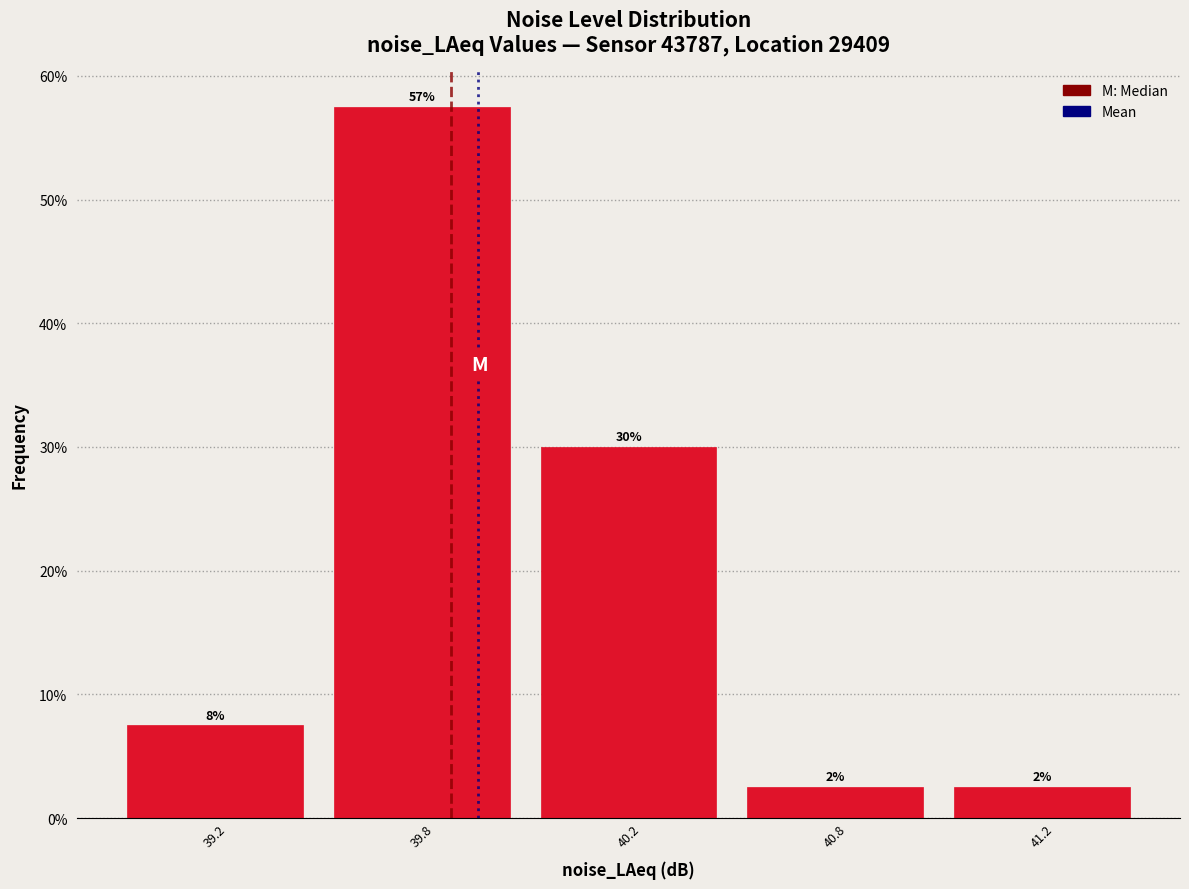

How many bars are there in total?

5